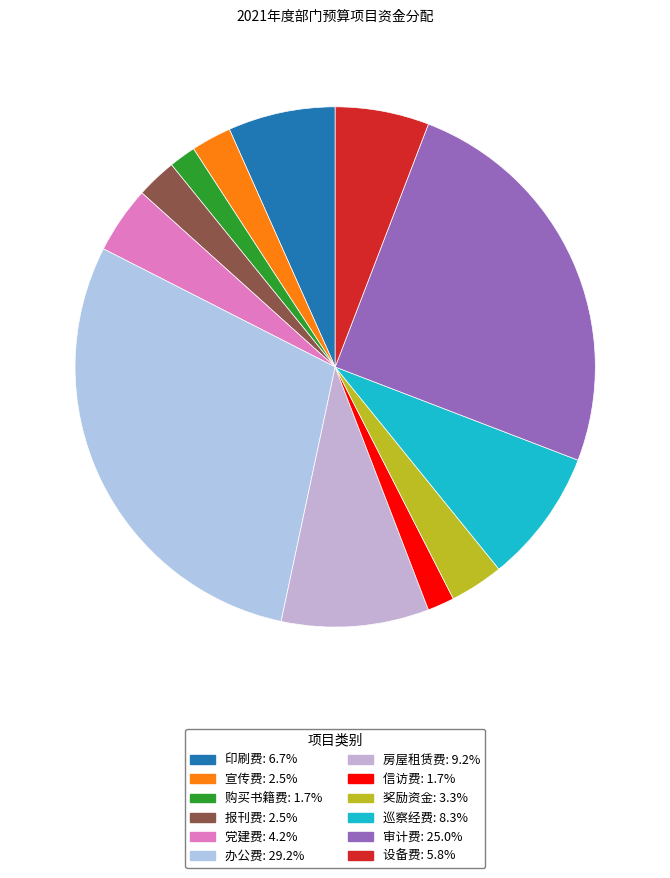

How many slices are in this pie chart?

12